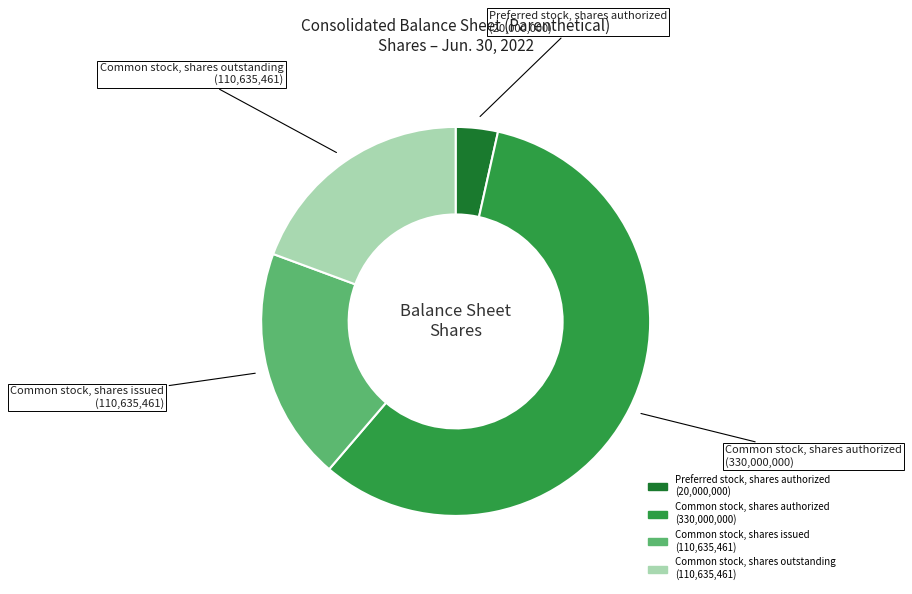

Does any single category account for the majority?

Yes